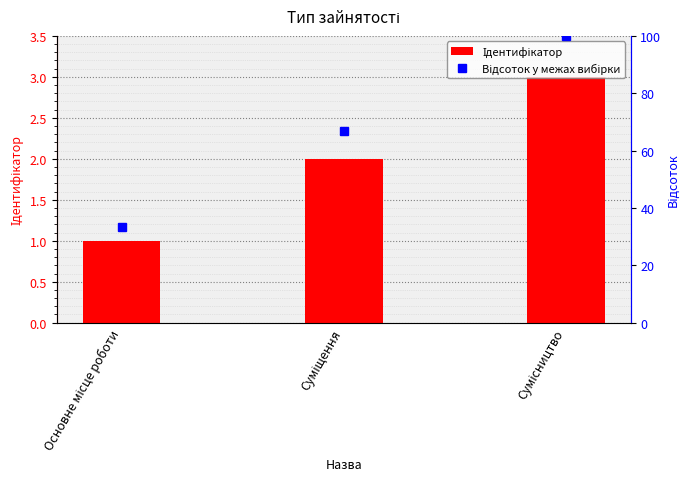

The value of Ідентифікатор at Сумісництво is 3.0. True or false?

True